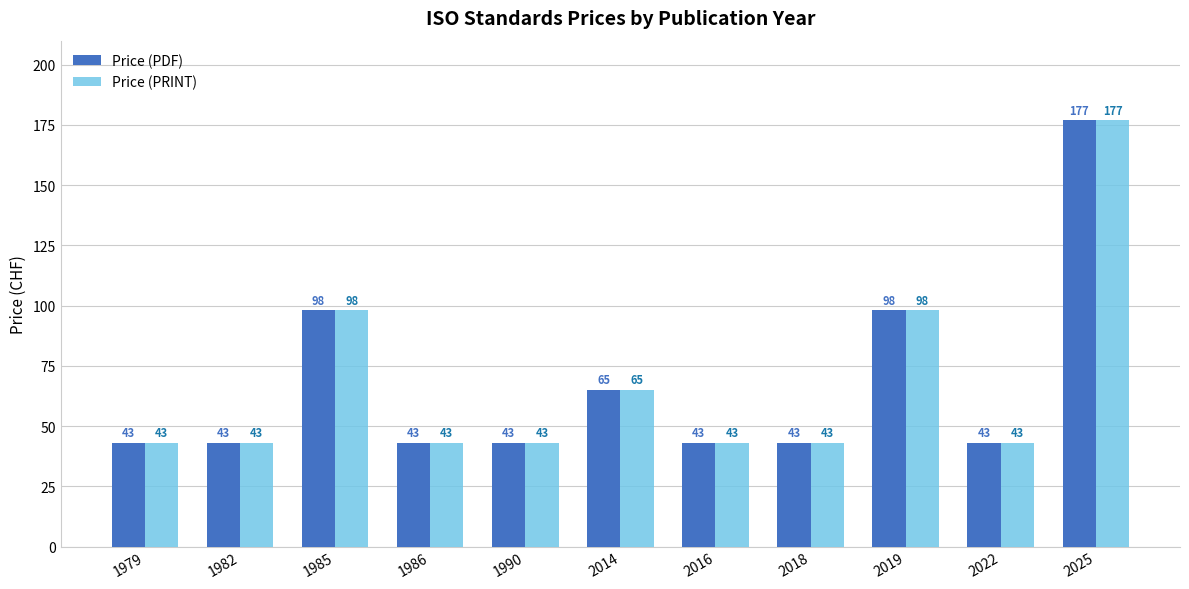

How many bars are there in total?

22